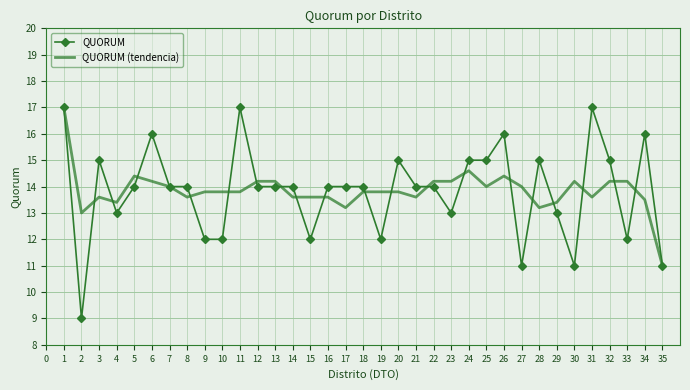

What is the approximate value of QUORUM at 1?

17.0